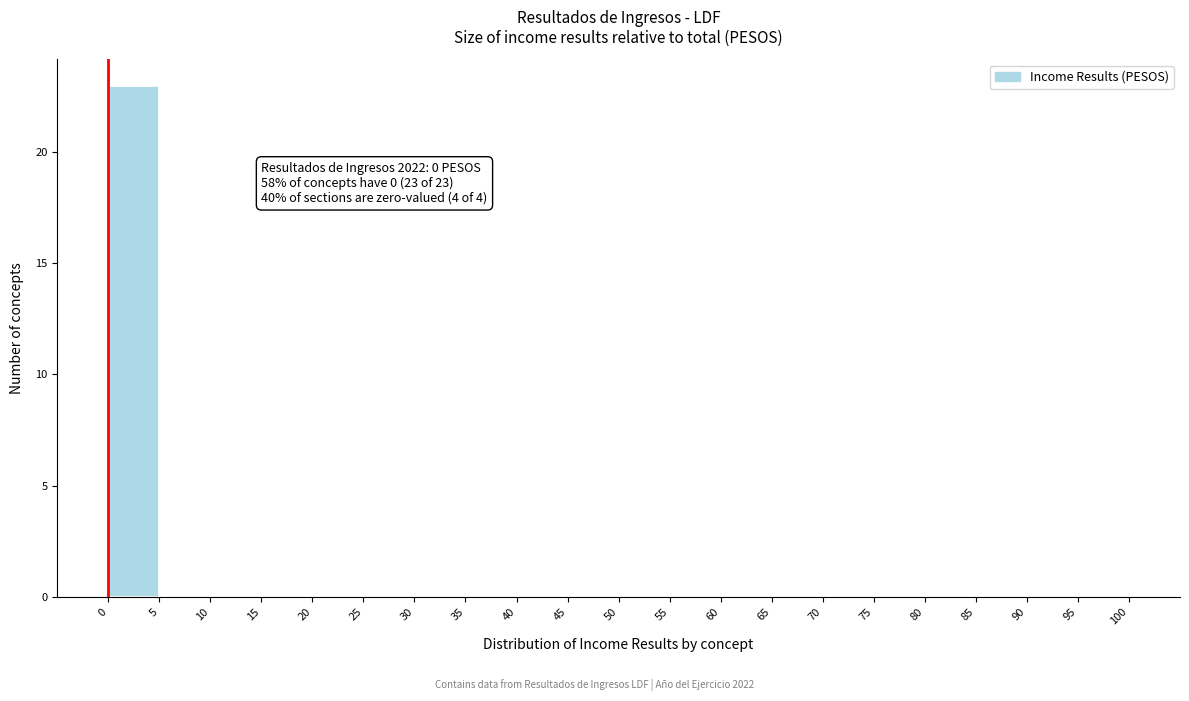

Which range on the x-axis has the tallest bar?

0 to 5